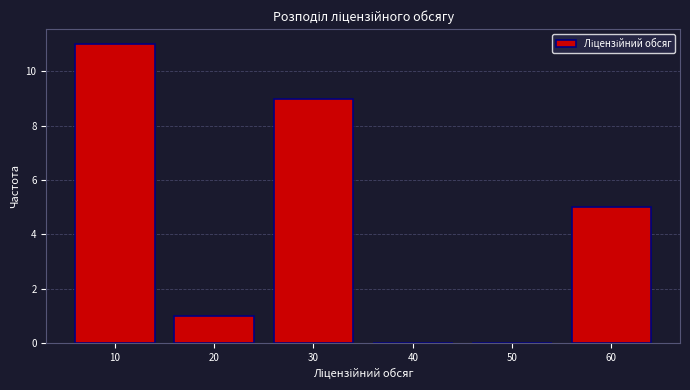

Reading right to left, transcribe all the data shown in this chart.

60=5	50=0	40=0	30=9	20=1	10=11